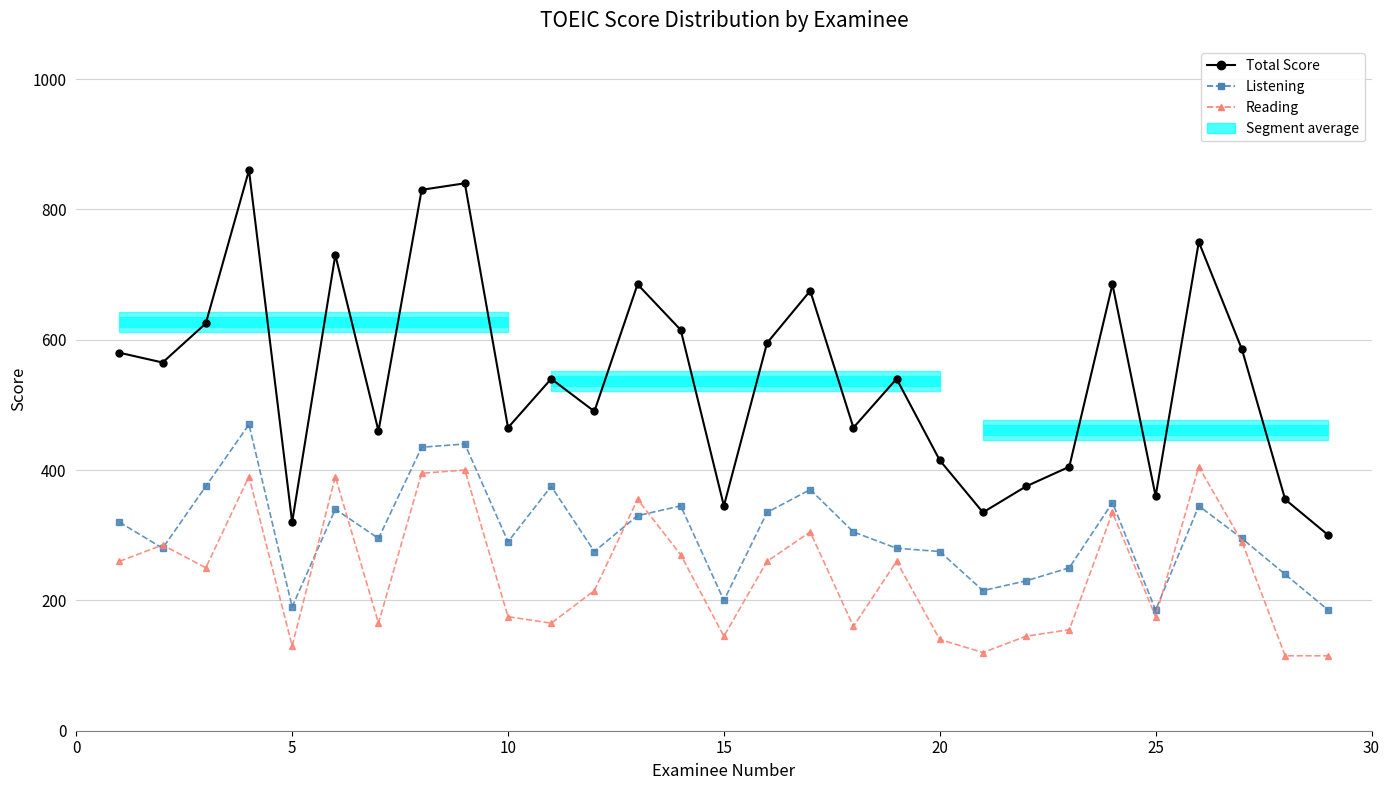

What is the value of the Listening point at the 7th from the left?

295